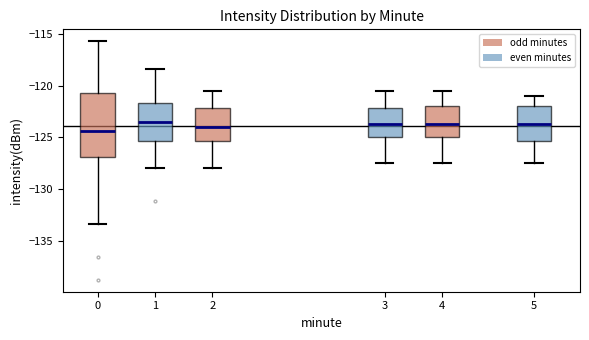

Comparing the boxes themselves (not the whiskers), which one is the tallest?

0